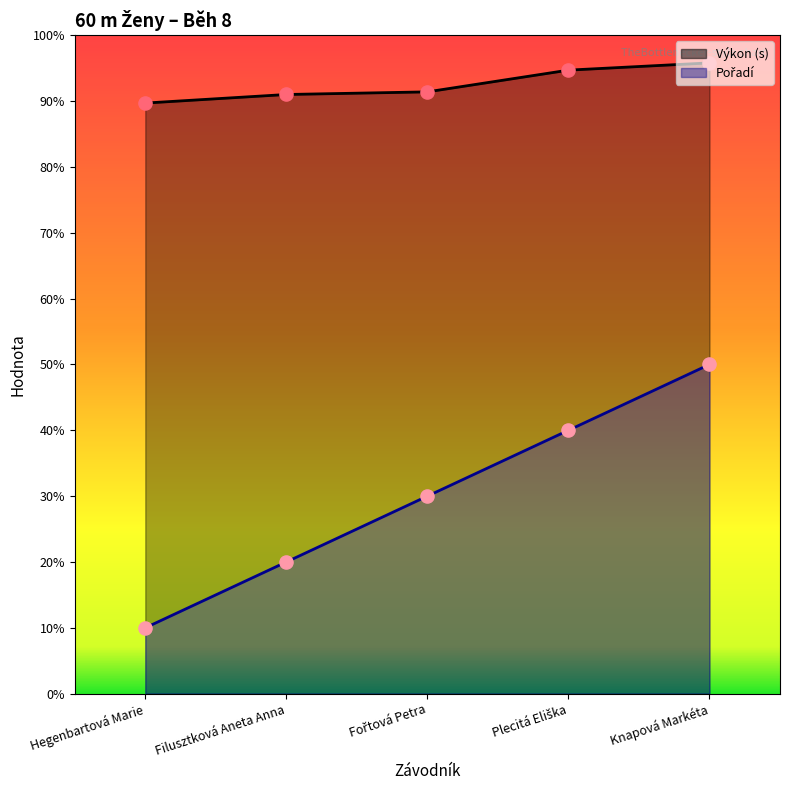

Which series has the largest Y range (max minus min)?

Pořadí